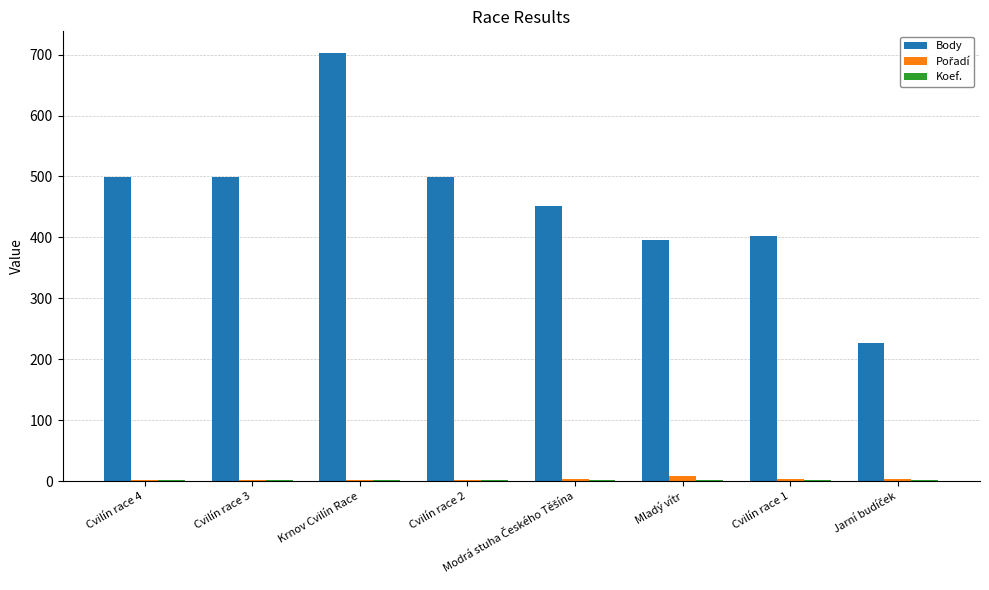

The value of Body at Cvilín race 3 is 499. True or false?

True